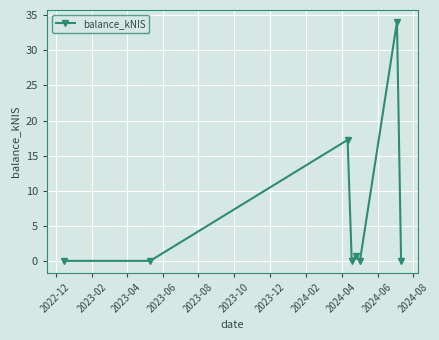

What is the sum of all values?

52.0